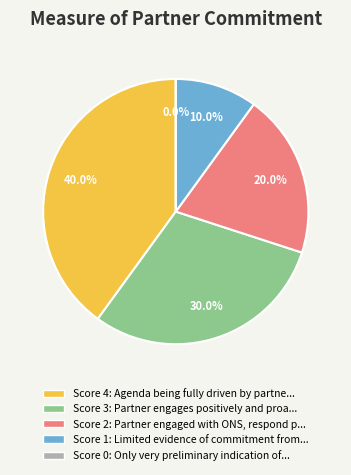

To the nearest percent, what is the combined percentage of Limited evidence of commitment from partner and Partner engages positively and proactively?

40%